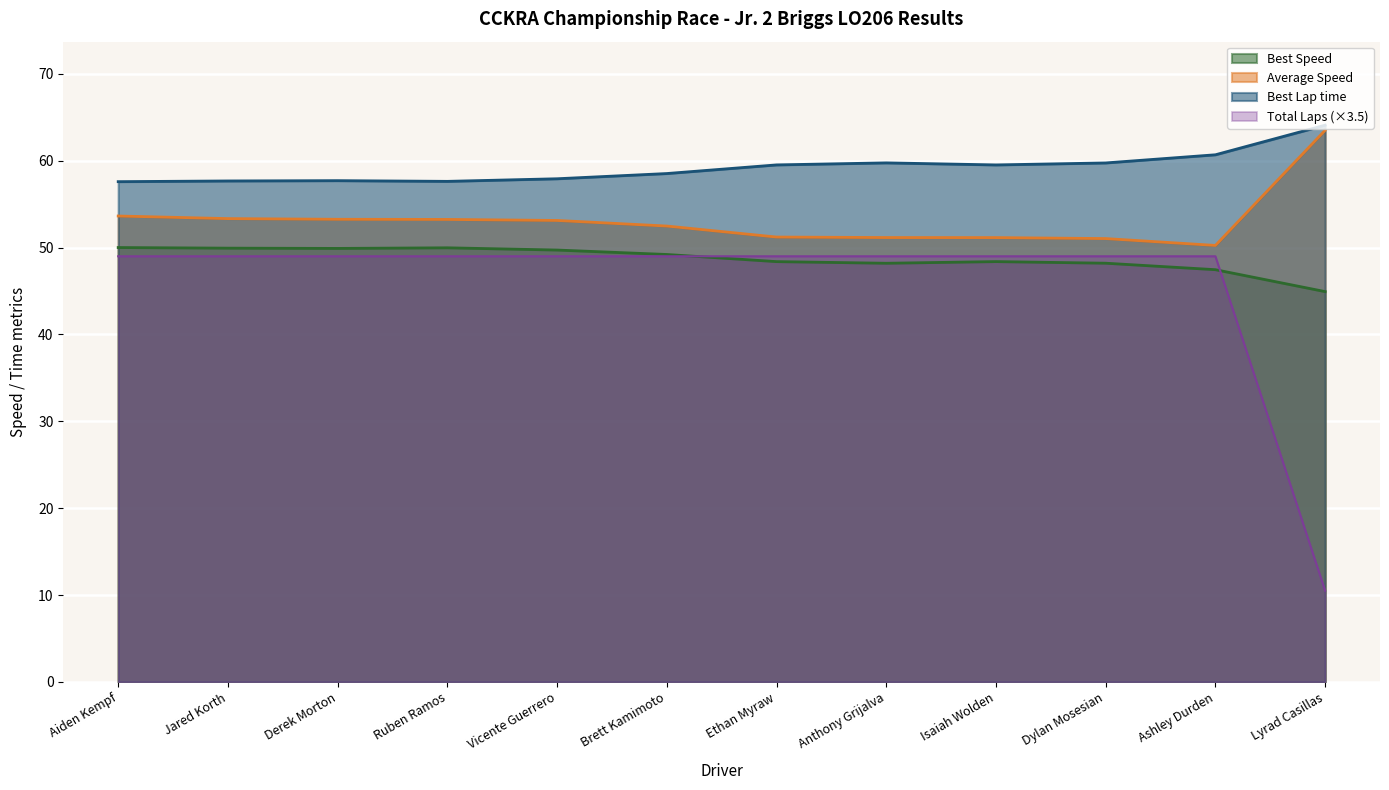

What is the difference between the maximum and minimum values in the Total Laps series?

38.5